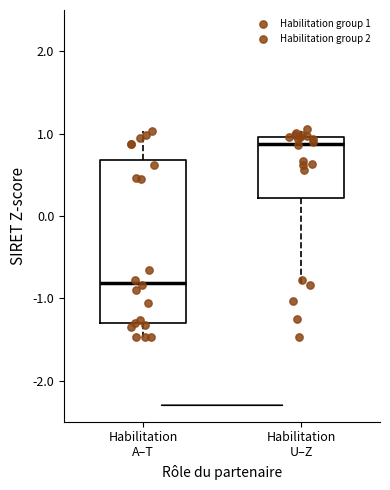

Reading left to right, transcribe this box plot: for each box, give where its median line is, the range the box spans, and where its two whiskers end, as read against the y-axis. The values are not printed on the chart, so give them approximately, as read against the axis.

Habilitation A–T: median -0.8, box -1.3 to 0.7, whiskers -1.5 to 1.0
Habilitation U–Z: median 0.9, box 0.2 to 1.0, whiskers -0.8 to 1.1